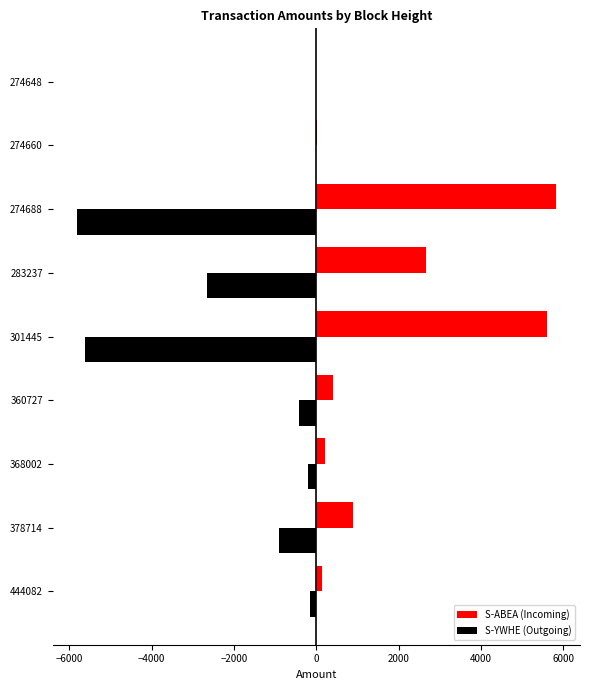

Is it true that S-YWHE (Outgoing) equals -10 at 274660?

True